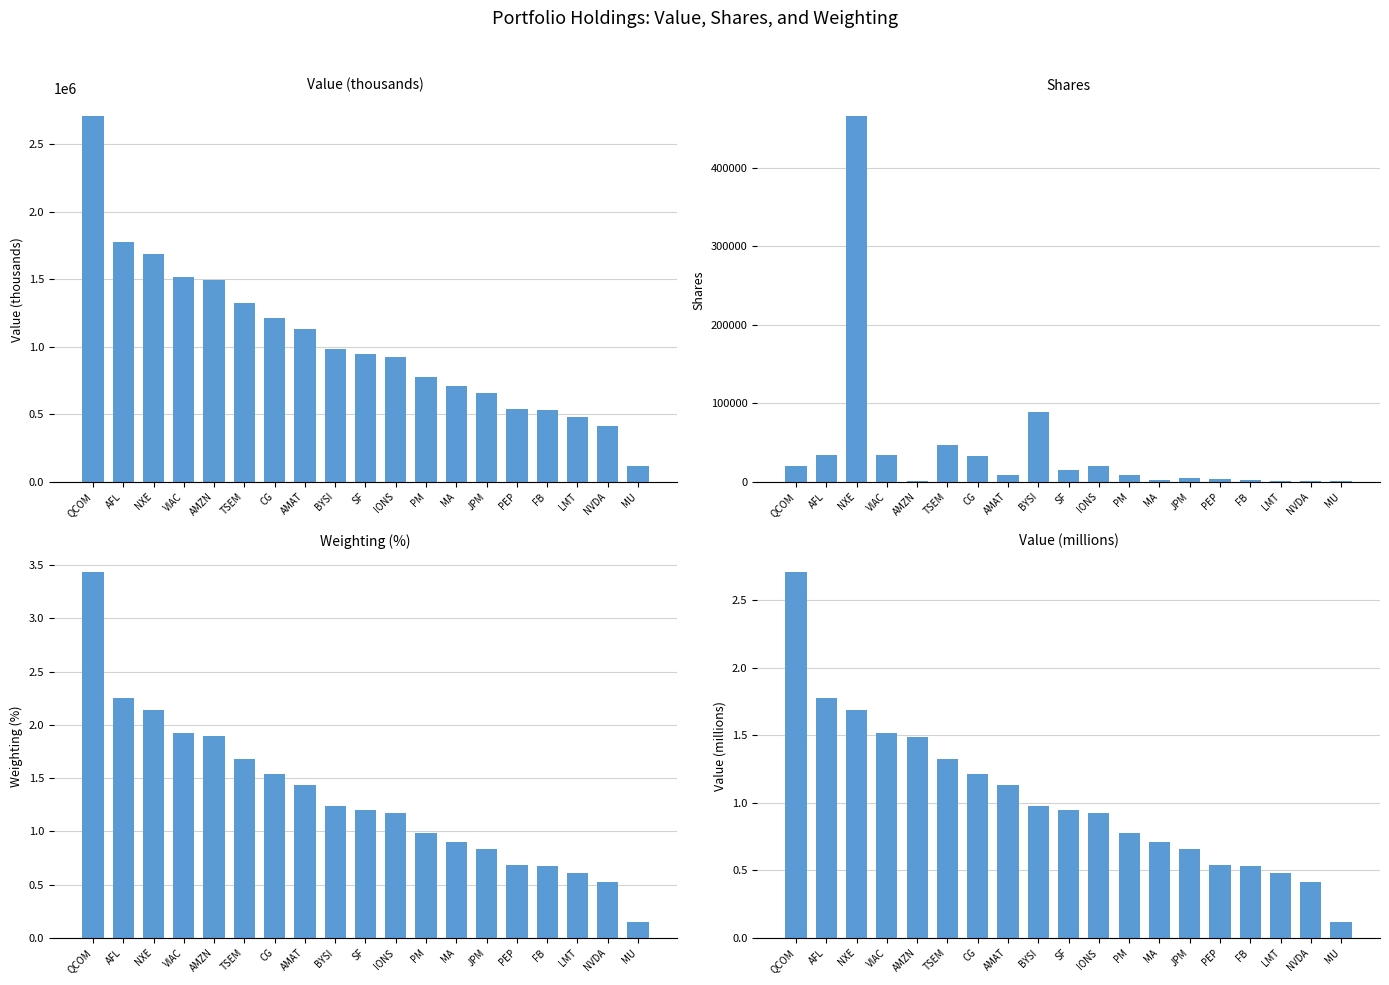

How many series are shown in this chart?

4